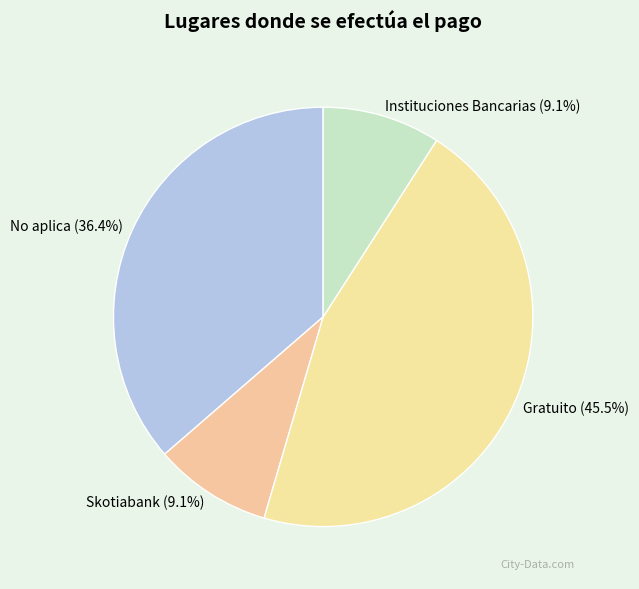

True or false: No aplica accounts for 43% of the total.

False